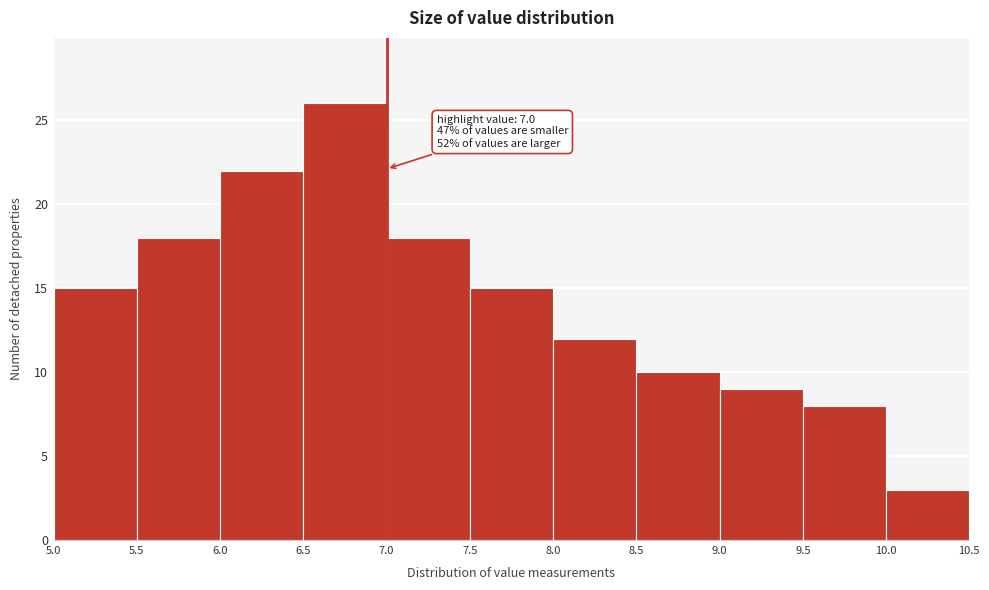

Over which range of the x-axis is the bar tallest?

6.5 to 7.0